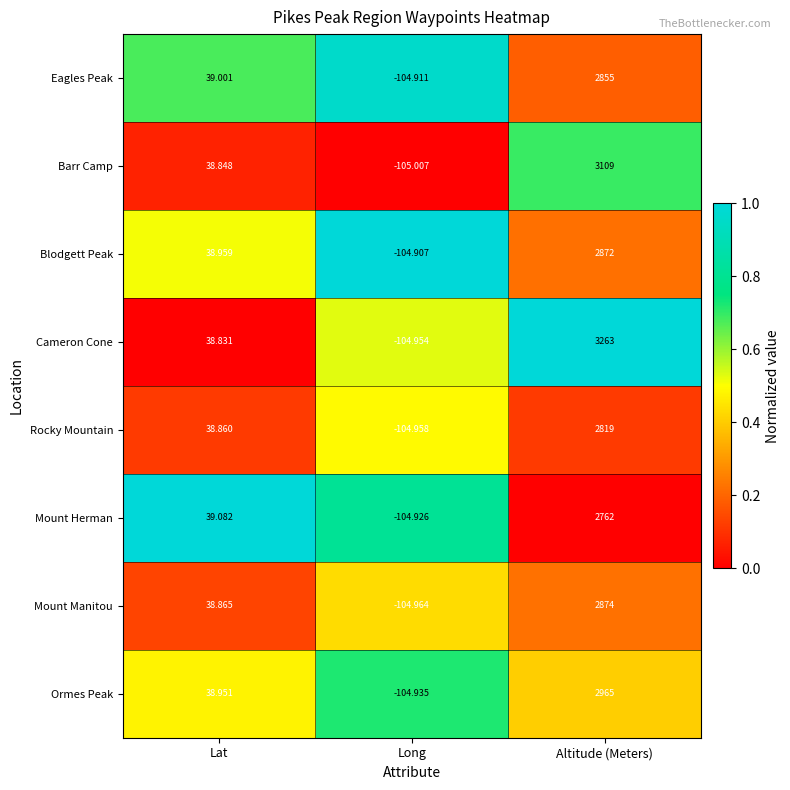

At which category is the sum across all series the highest?

Altitude (Meters)